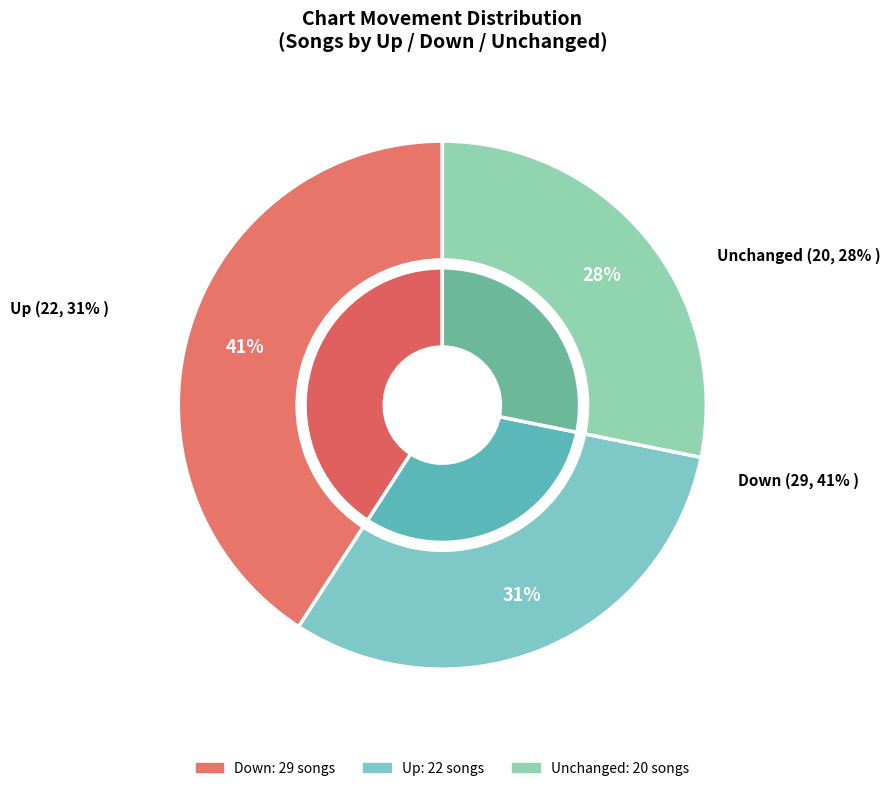

True or false: down accounts for 41% of the total.

True